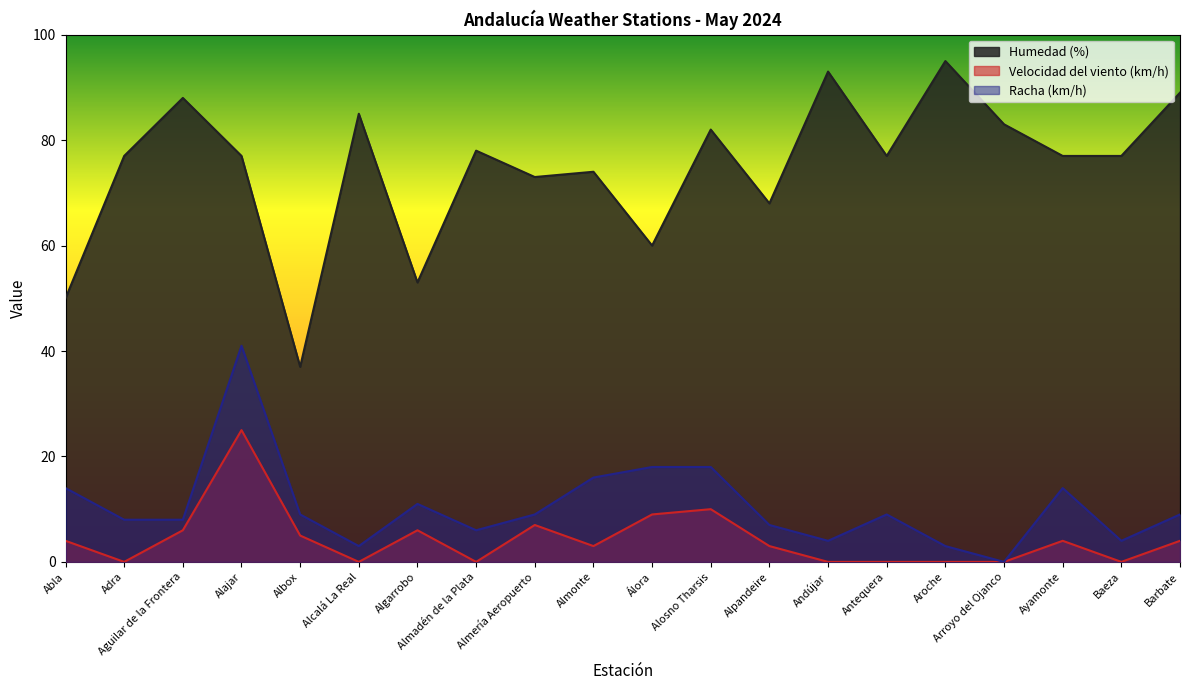

Is the value of Humedad (%) at Alcalá La Real greater than the value of Racha (km/h) at Alajar?

Yes